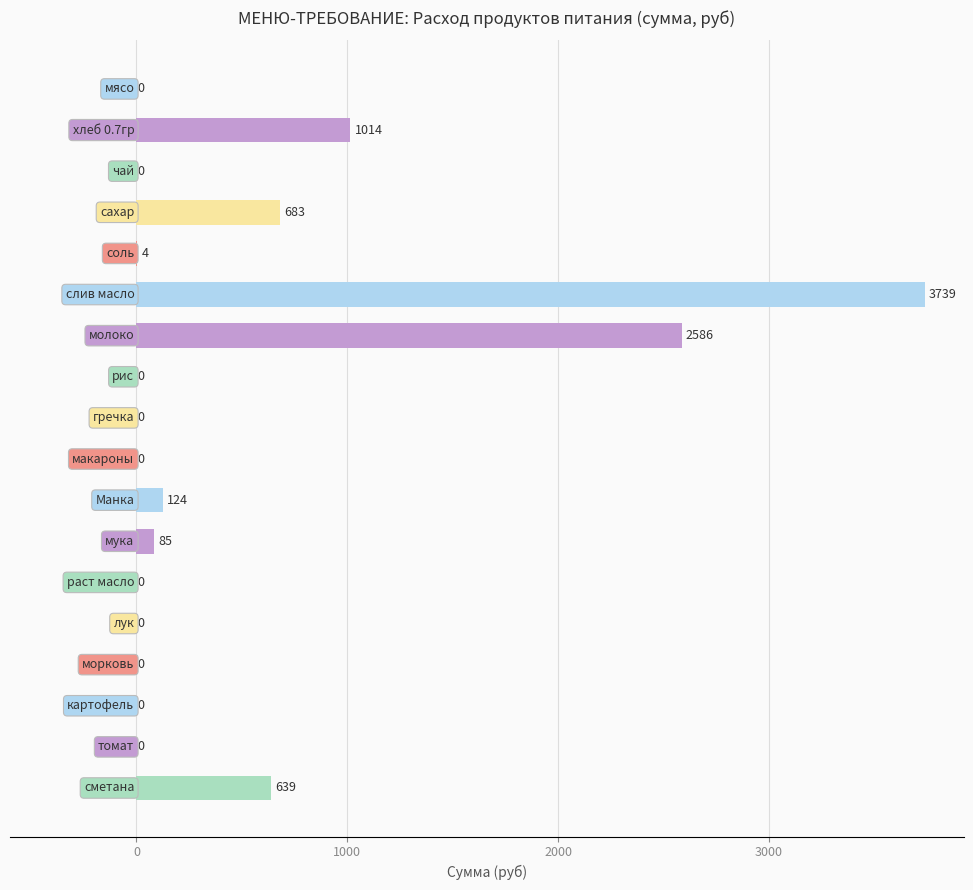

Are the bars horizontal?

Yes